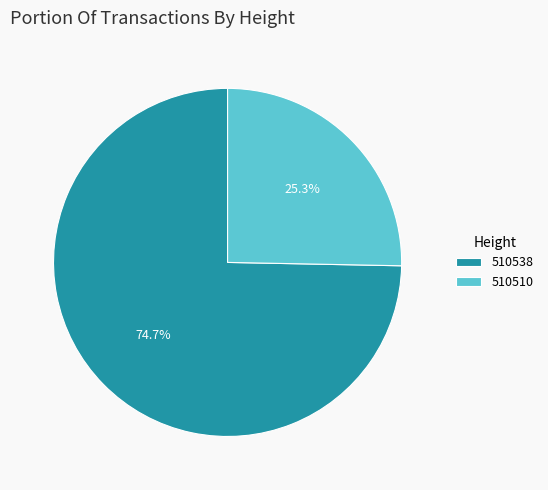

To the nearest percent, what is the average slice percentage?

50%